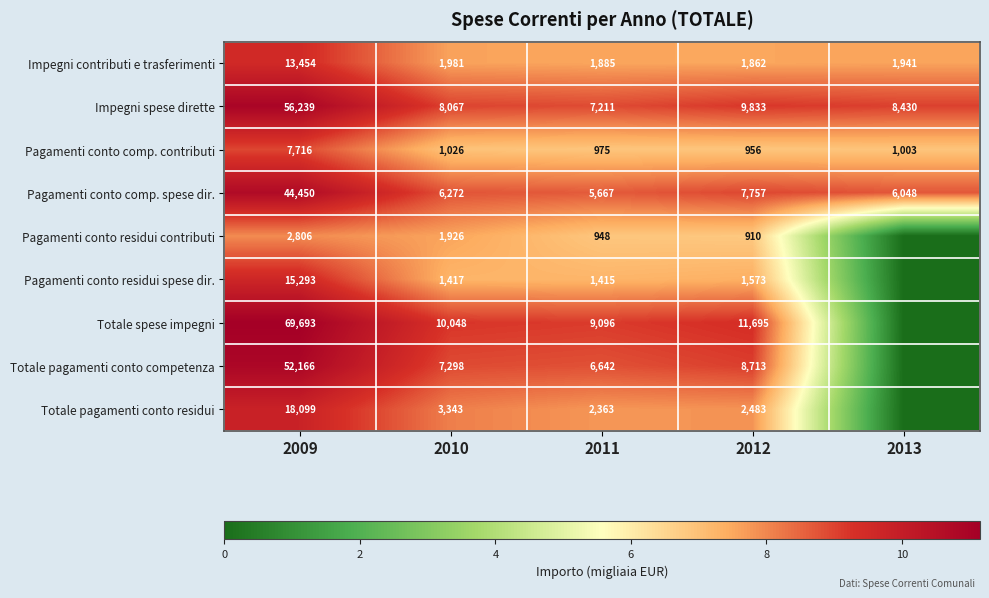

What value does the Impegni contributi e trasferimenti series have at 2013, to the nearest 50?

1950